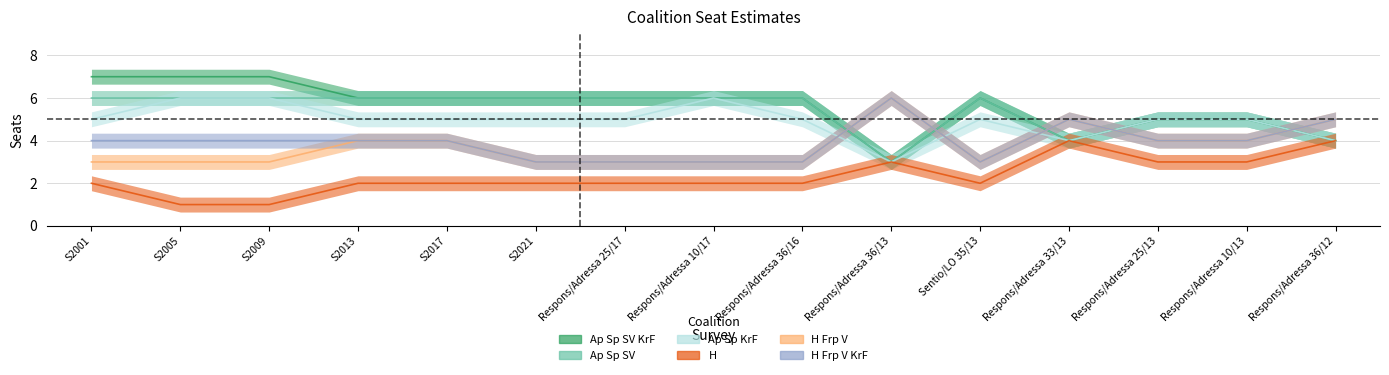

What is the maximum value for H?

4